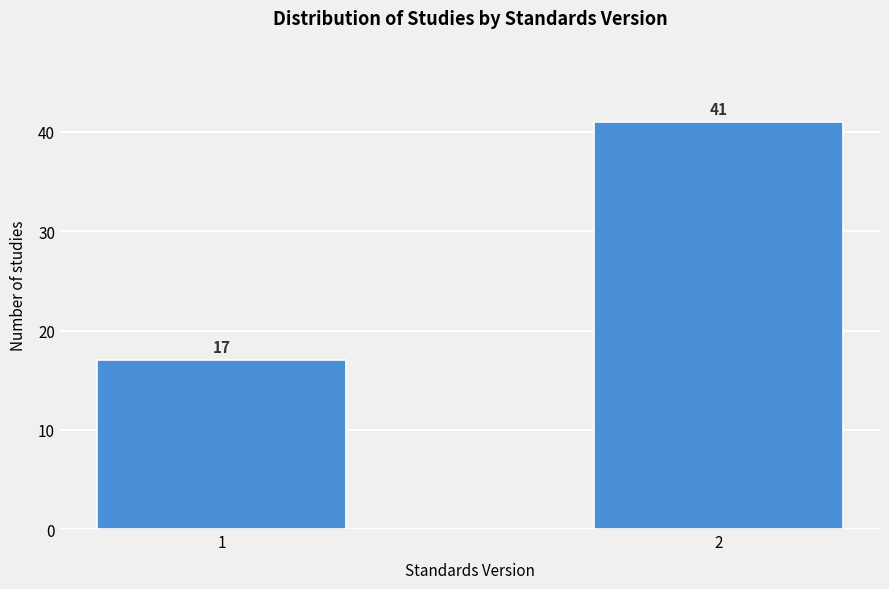

Reading left to right, what are all the values shown in this chart?

1=17	2=41